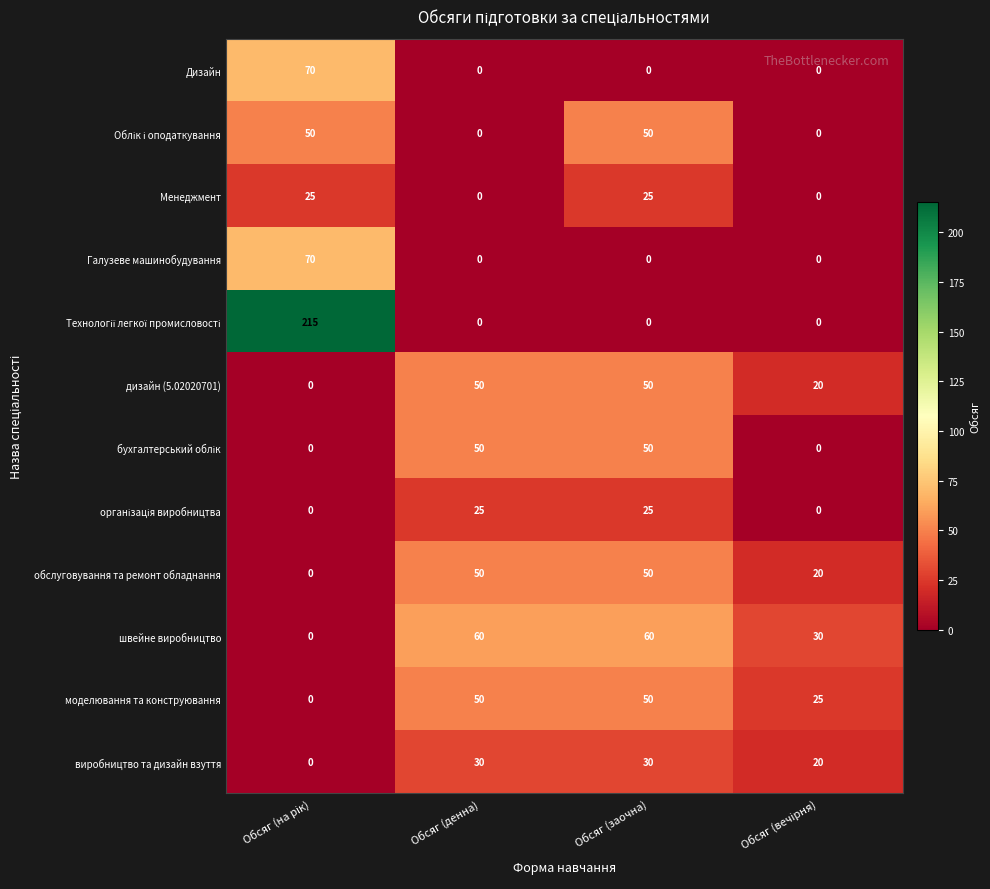

How many distinct data groups are displayed?

12